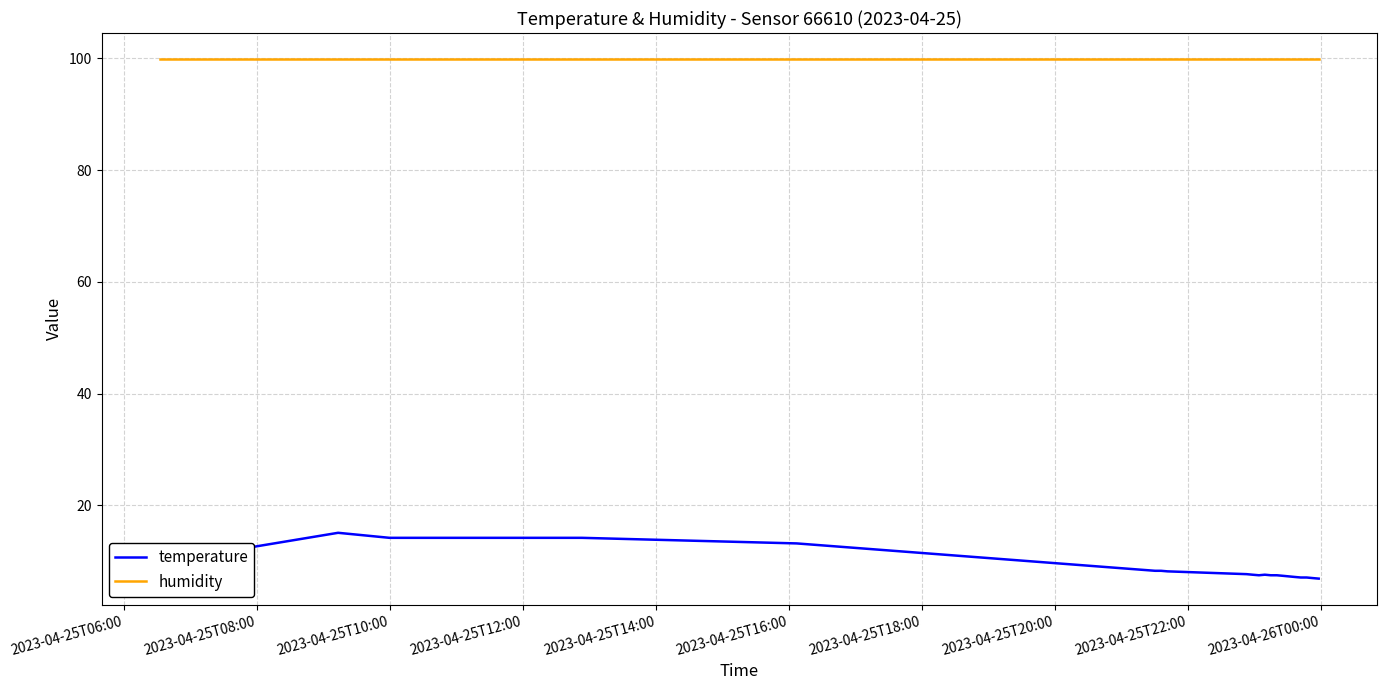

Which series has the largest total across all categories?

humidity